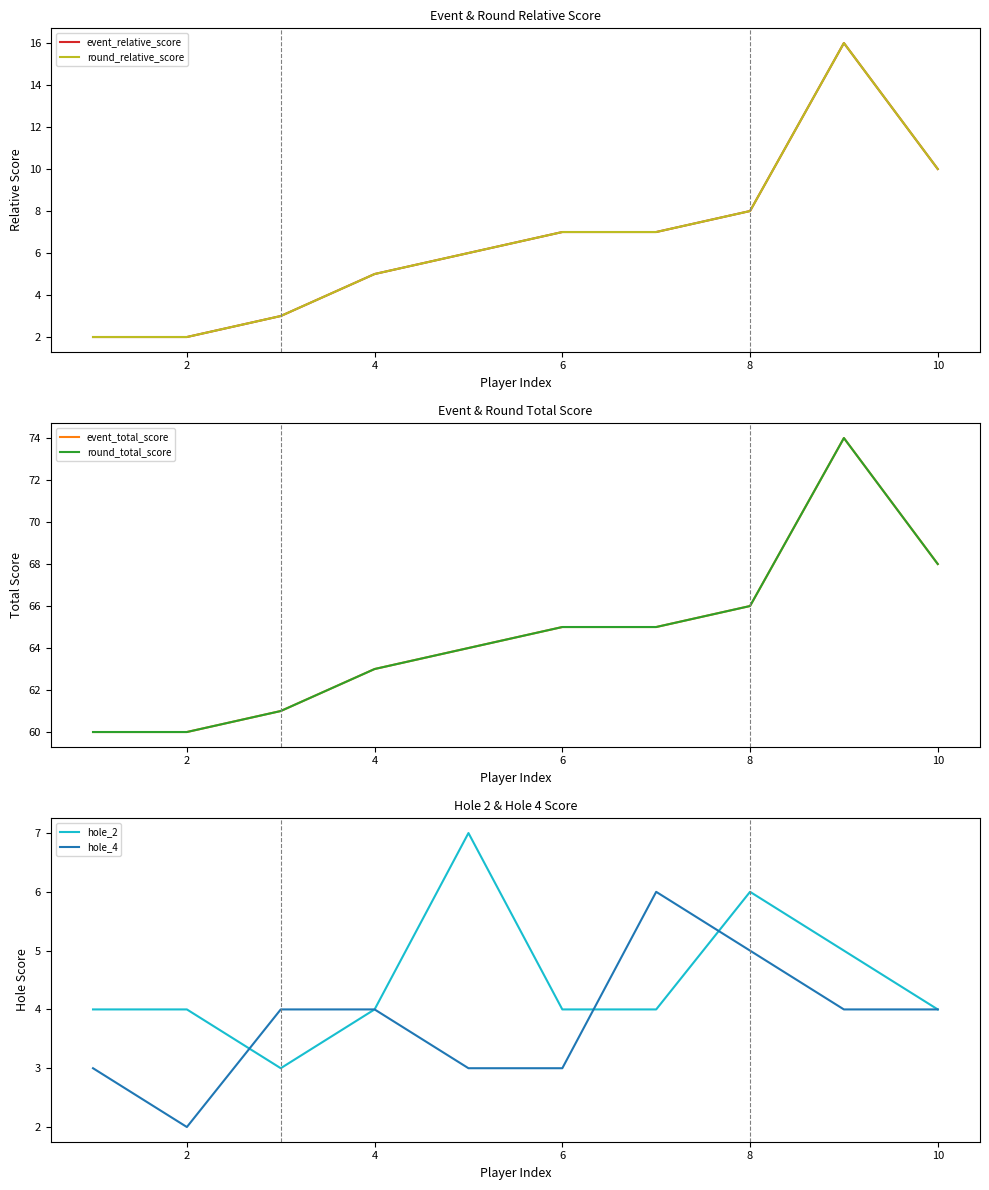

At which label is hole_4 closest to 4?

4